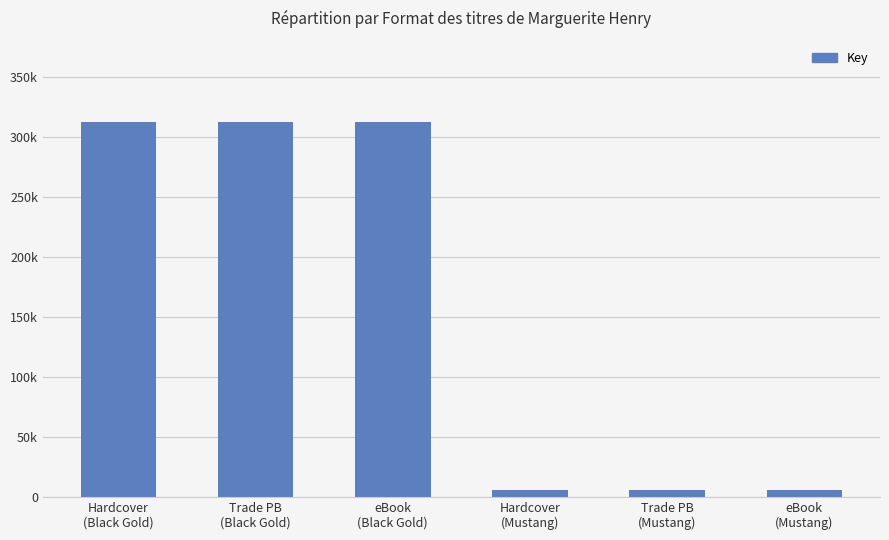

Reading left to right, list all the values displayed in this chart.

311982	311982	311982	5631	5631	5631